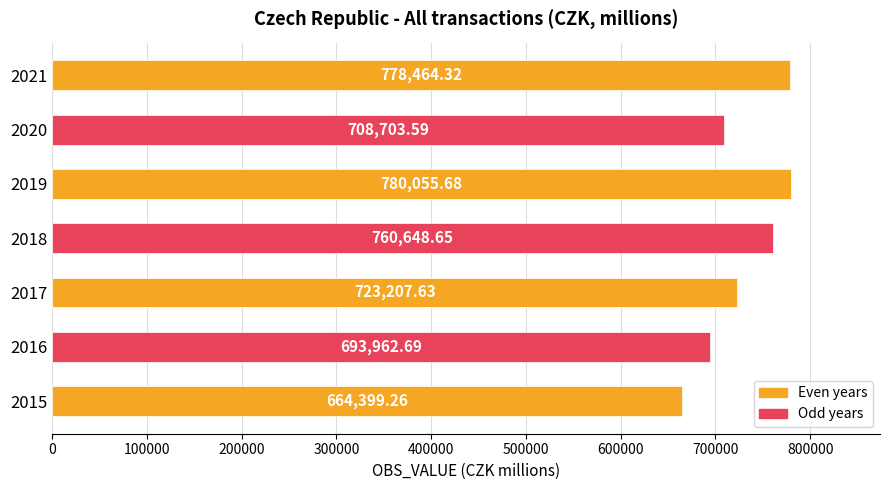

What is the difference between the values at 2020 and 2017?

14504.0